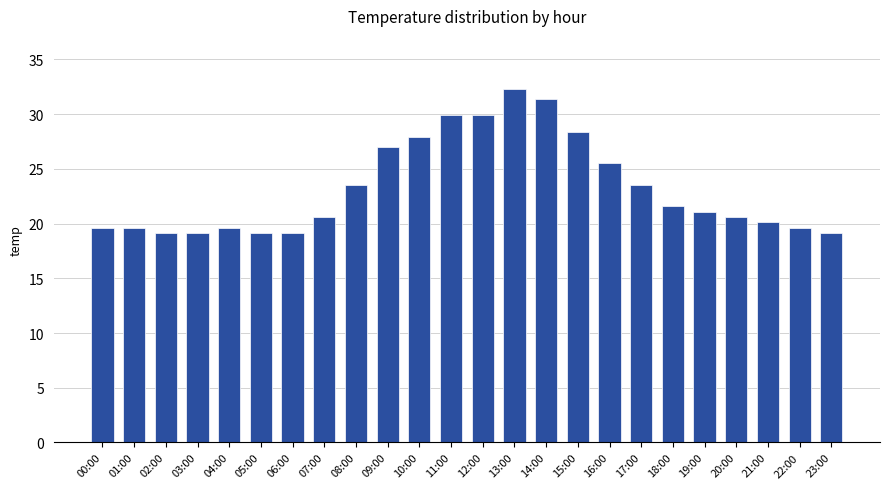

Which has a higher value, 08:00 or 11:00?

11:00